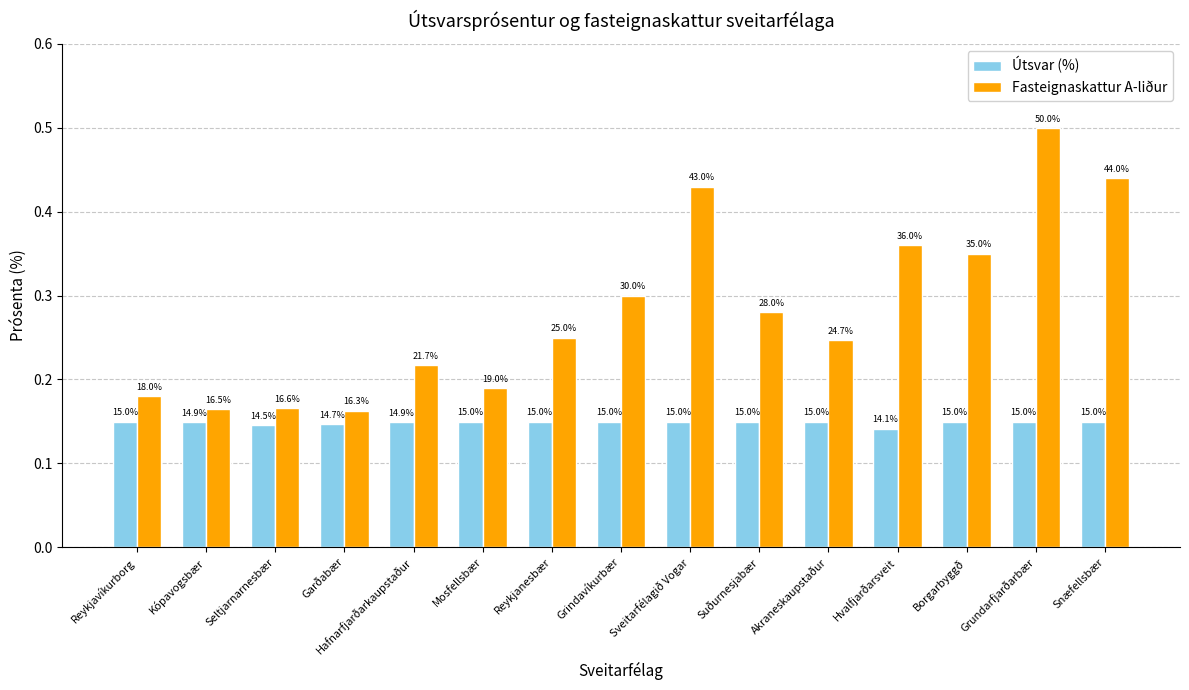

How many Útsvar (%) values are between 0 and 1?

15